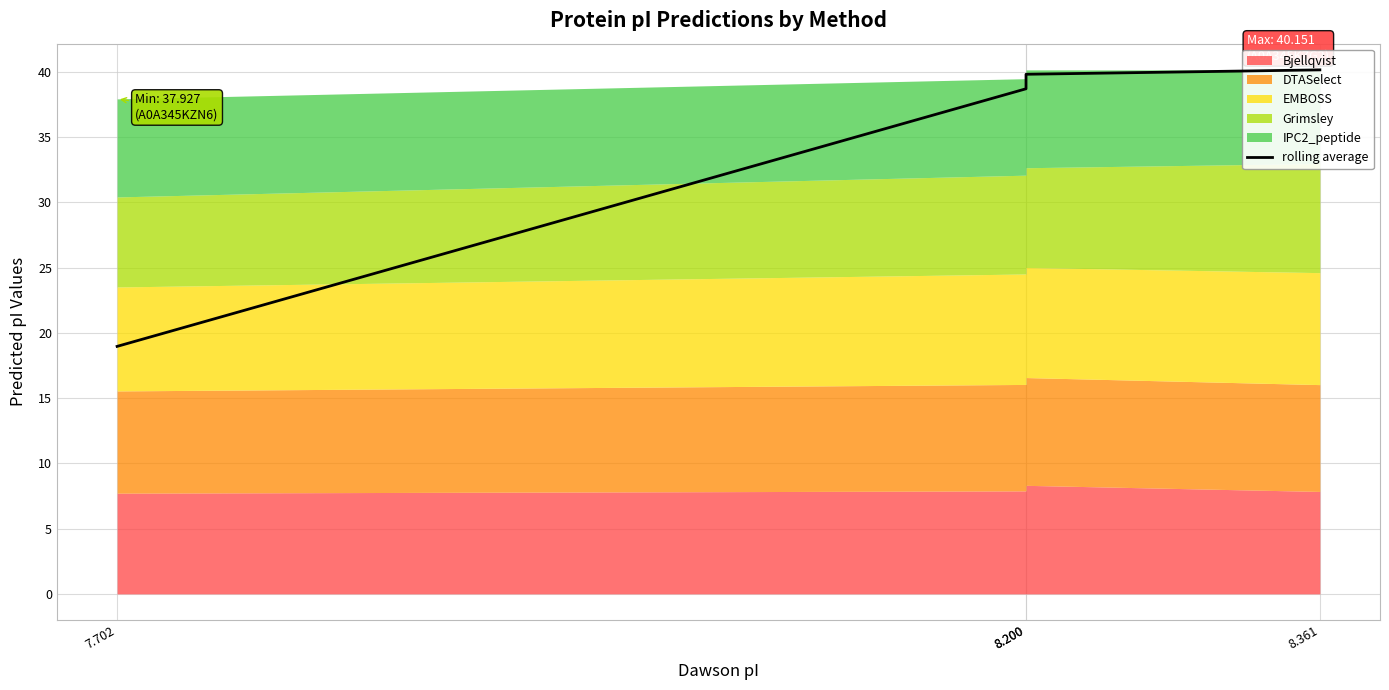

What is the change in value from 8.200 to 8.200?

+1.1